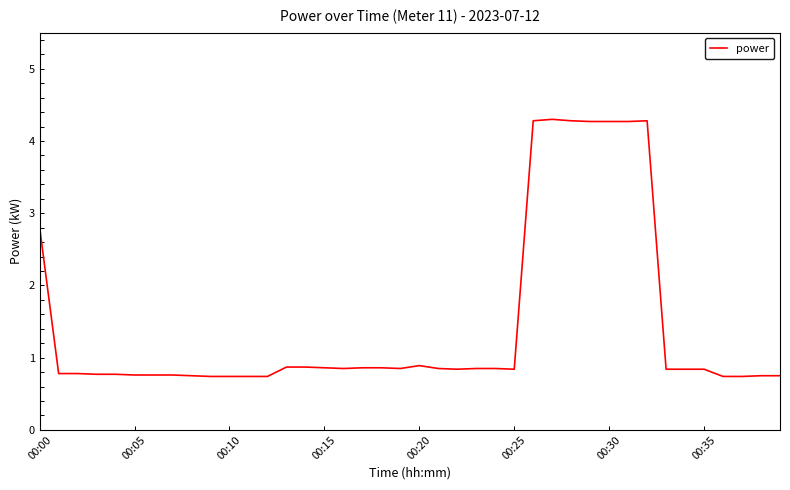

How many lines are shown in the chart?

1